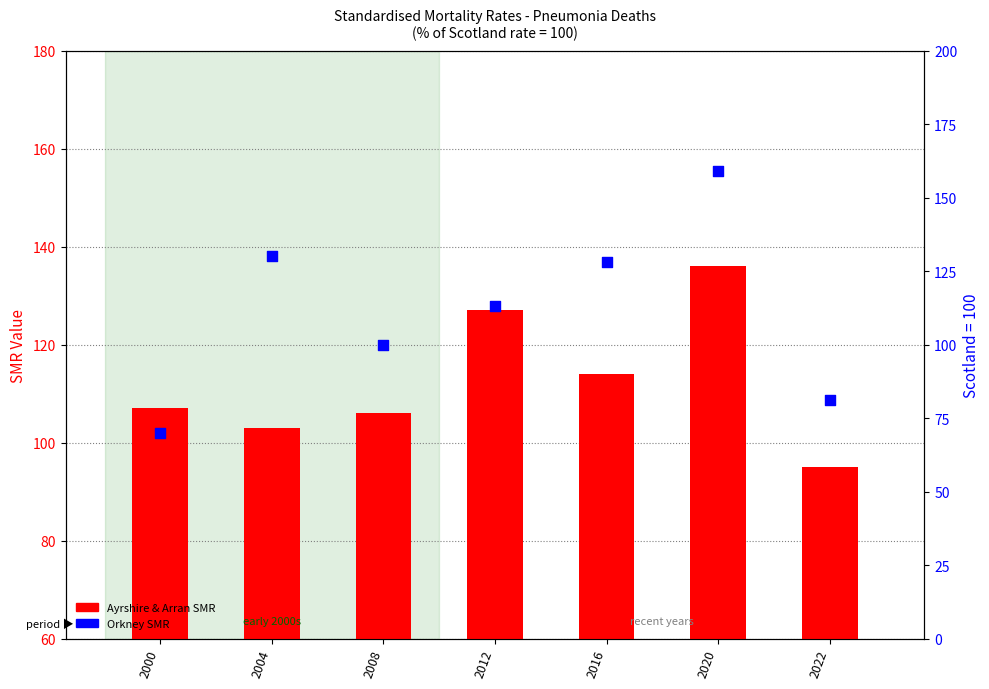

Is the value of Orkney SMR at 2004 greater than the value of Ayrshire & Arran SMR at 2008?

Yes